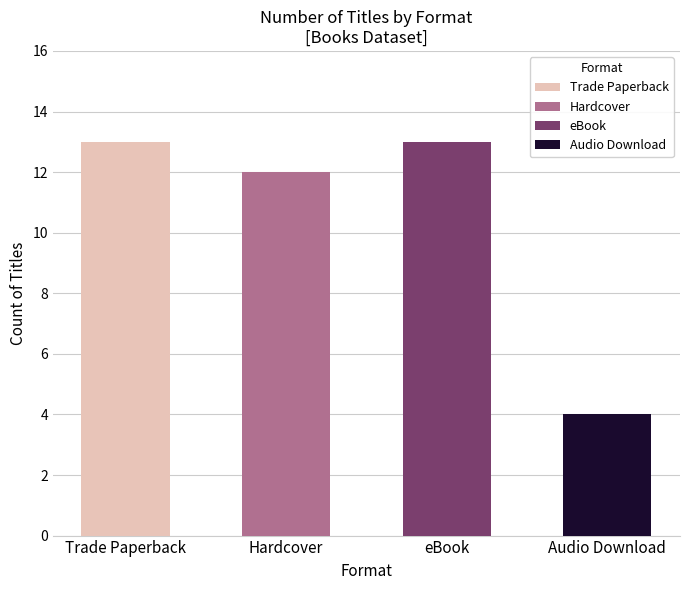

The Audio Download series shows 7 at Trade Paperback. True or false?

False